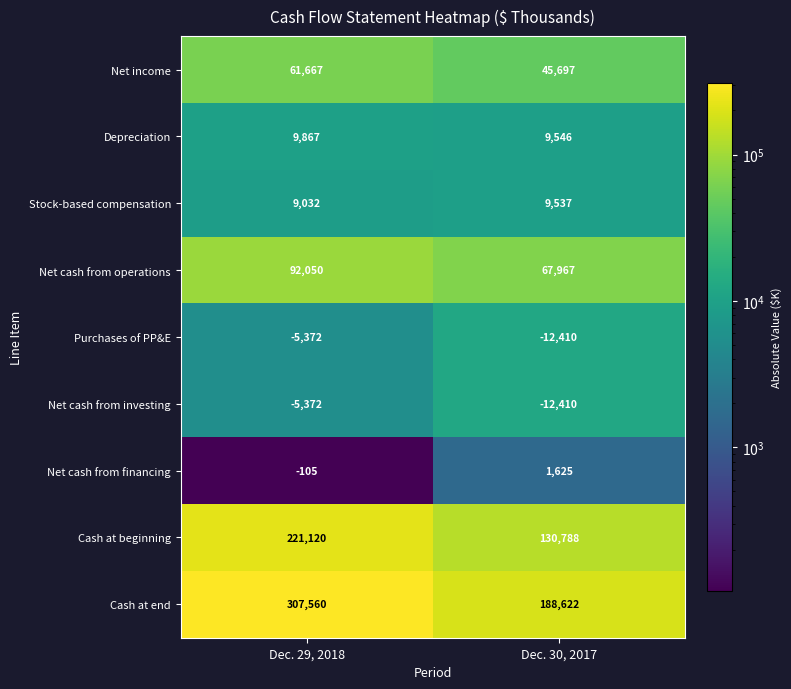

Reading right to left, transcribe all the data shown in this chart.

Net income: 45697	61667
Depreciation: 9546	9867
Stock-based compensation: 9537	9032
Net cash from operations: 67967	92050
Purchases of PP&E: -12410	-5372
Net cash from investing: -12410	-5372
Net cash from financing: 1625	-105
Cash at beginning: 130788	221120
Cash at end: 188622	307560